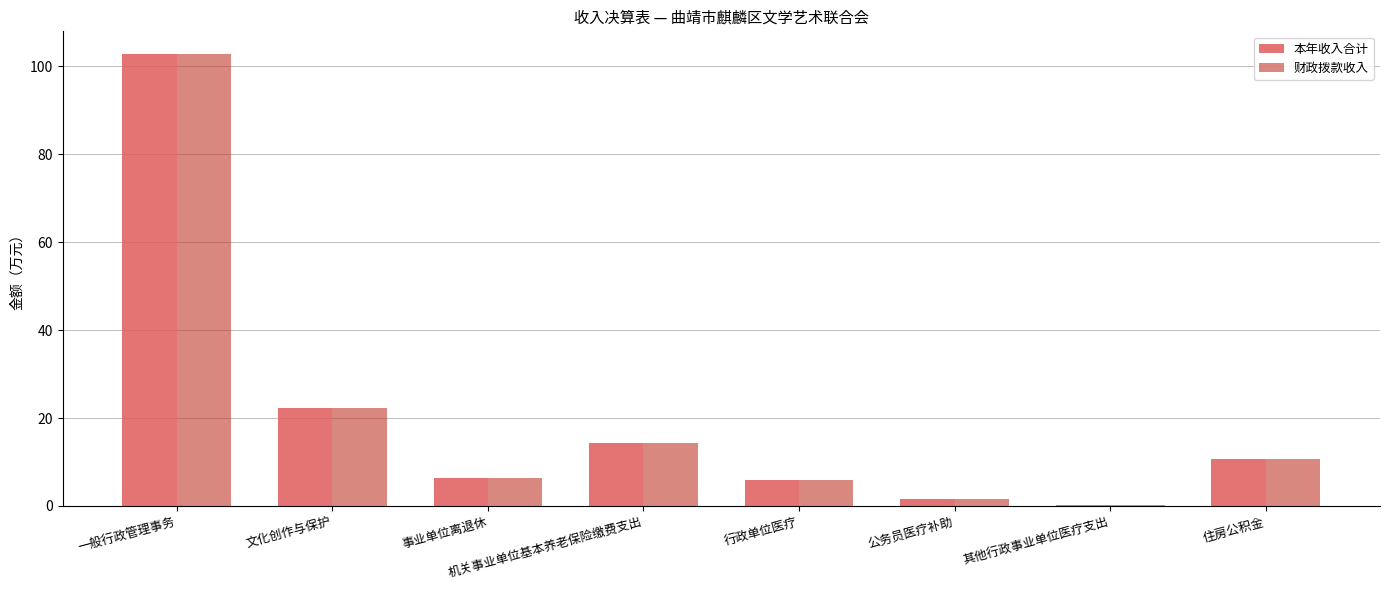

Which label corresponds to the largest value in the chart?

一般行政管理事务